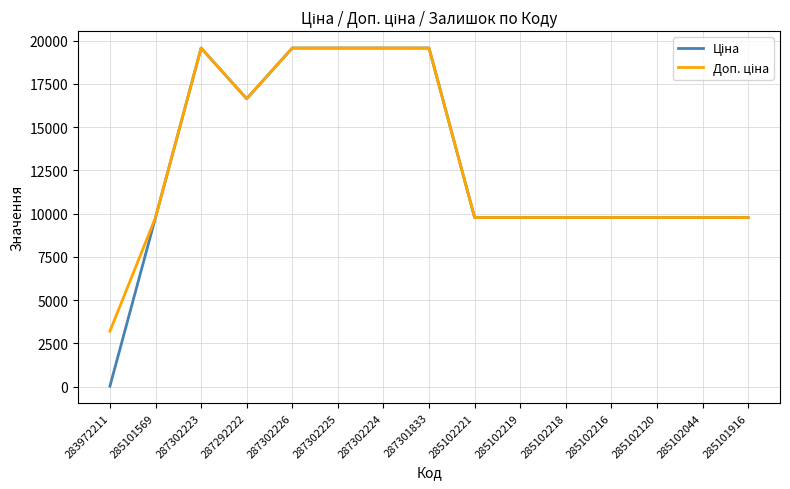

What is the total value across all series at 285102218?

19551.0